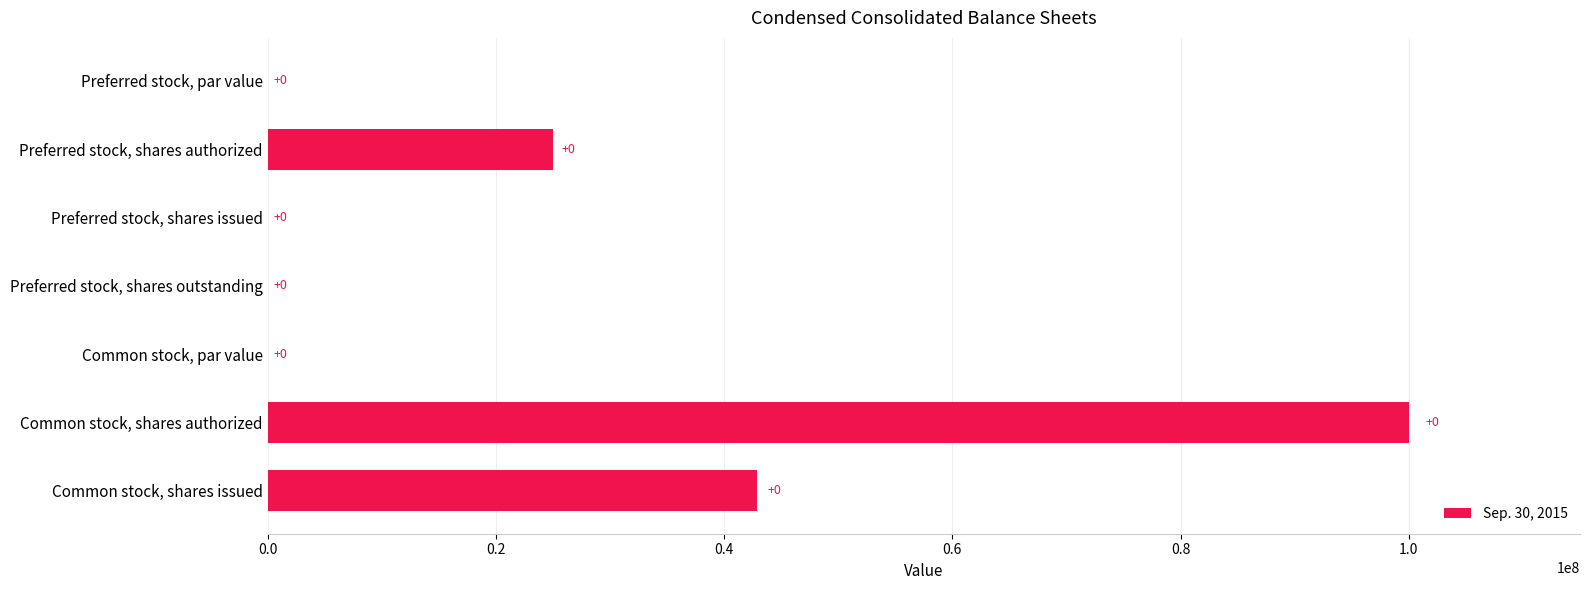

True or false: the data shows 11045945.3 at Preferred stock, shares authorized.

False